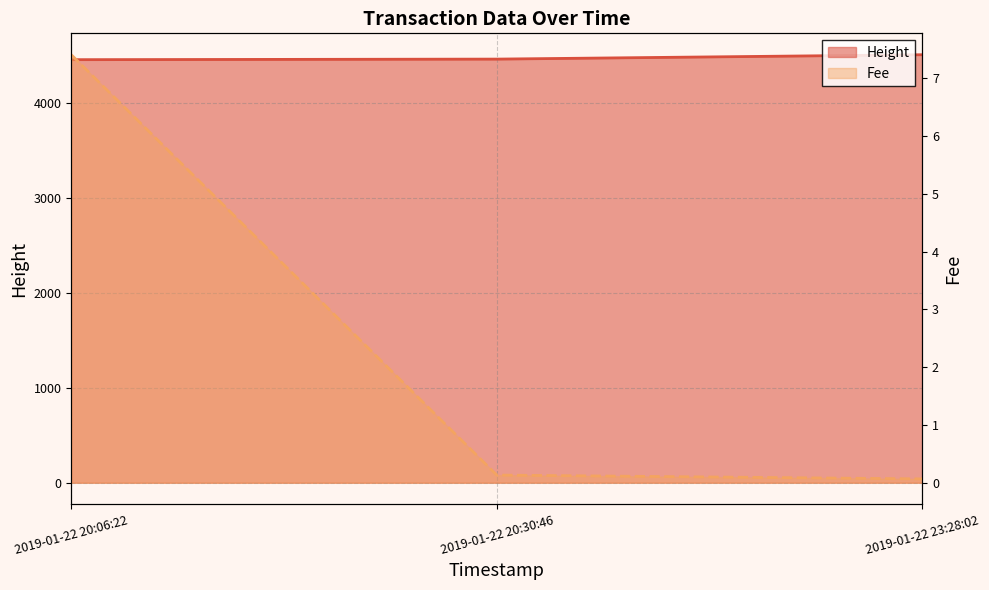

What is the difference between the highest and lowest values at 2019-01-22 20:06:22?

4445.6